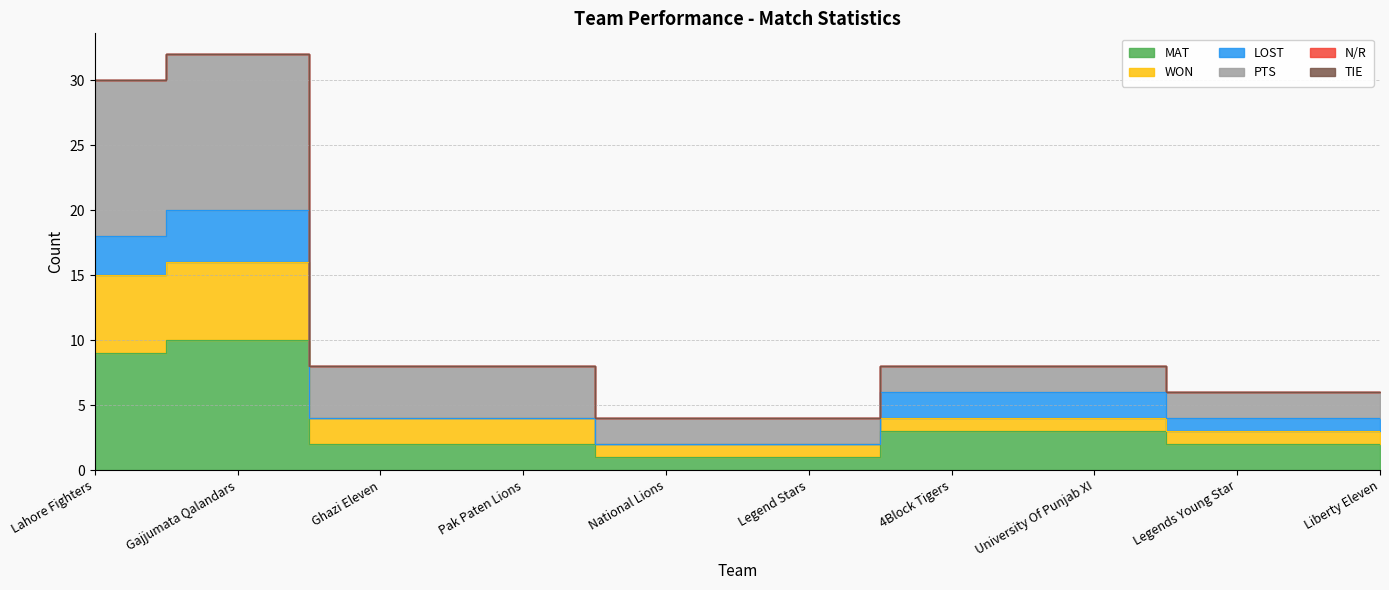

True or false: WON and MAT cross at least once.

False